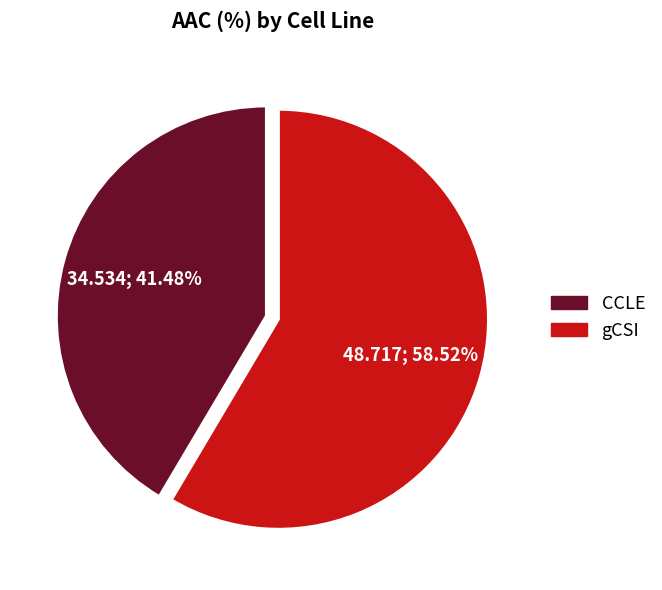

To the nearest percent, what percentage of the pie is CCLE?

41%